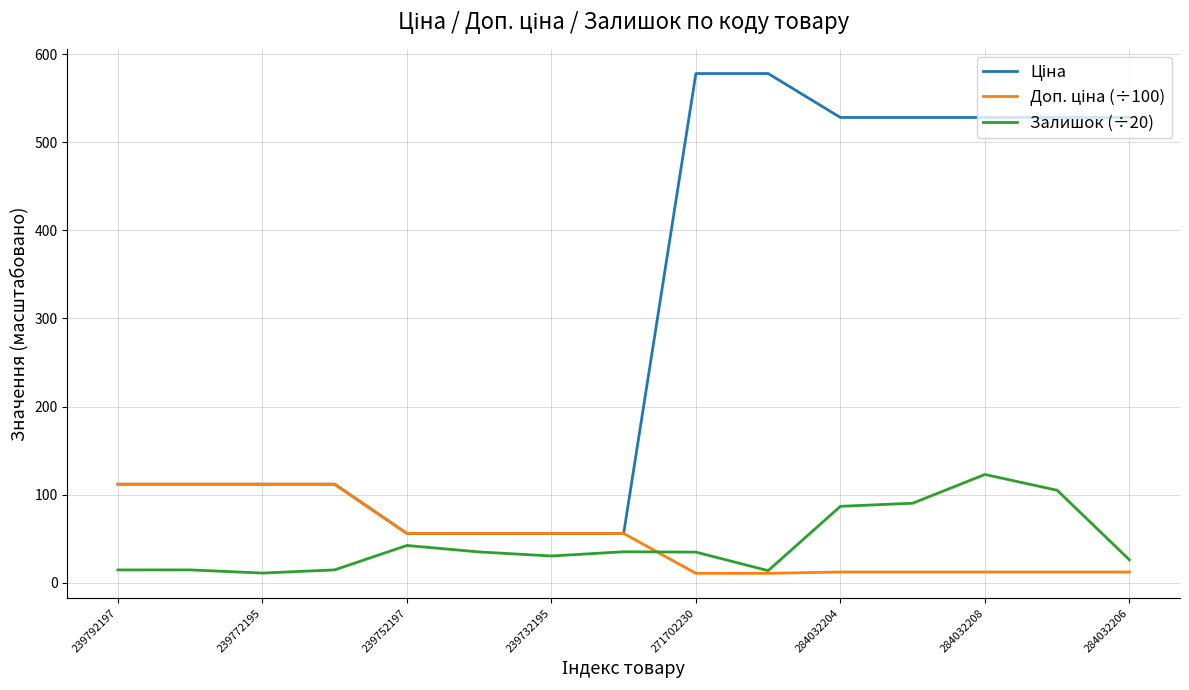

Does the chart have visible grid lines?

Yes